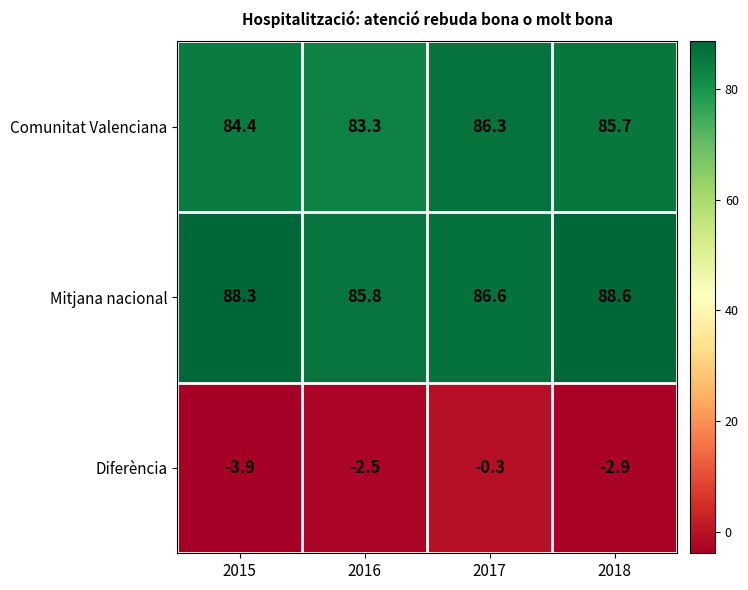

At which label is Diferència closest to -2?

2016